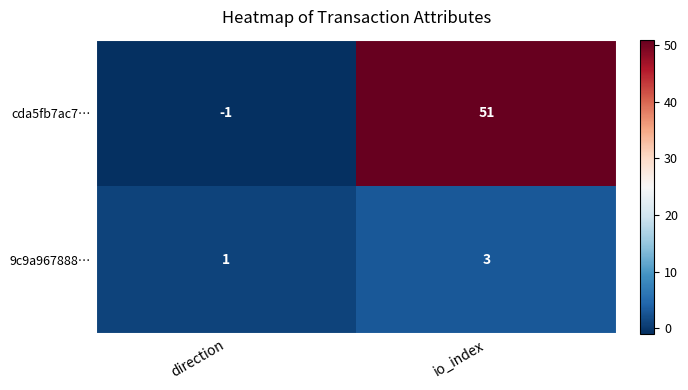

Where is 9c9a967888… nearest to the value 2?

direction